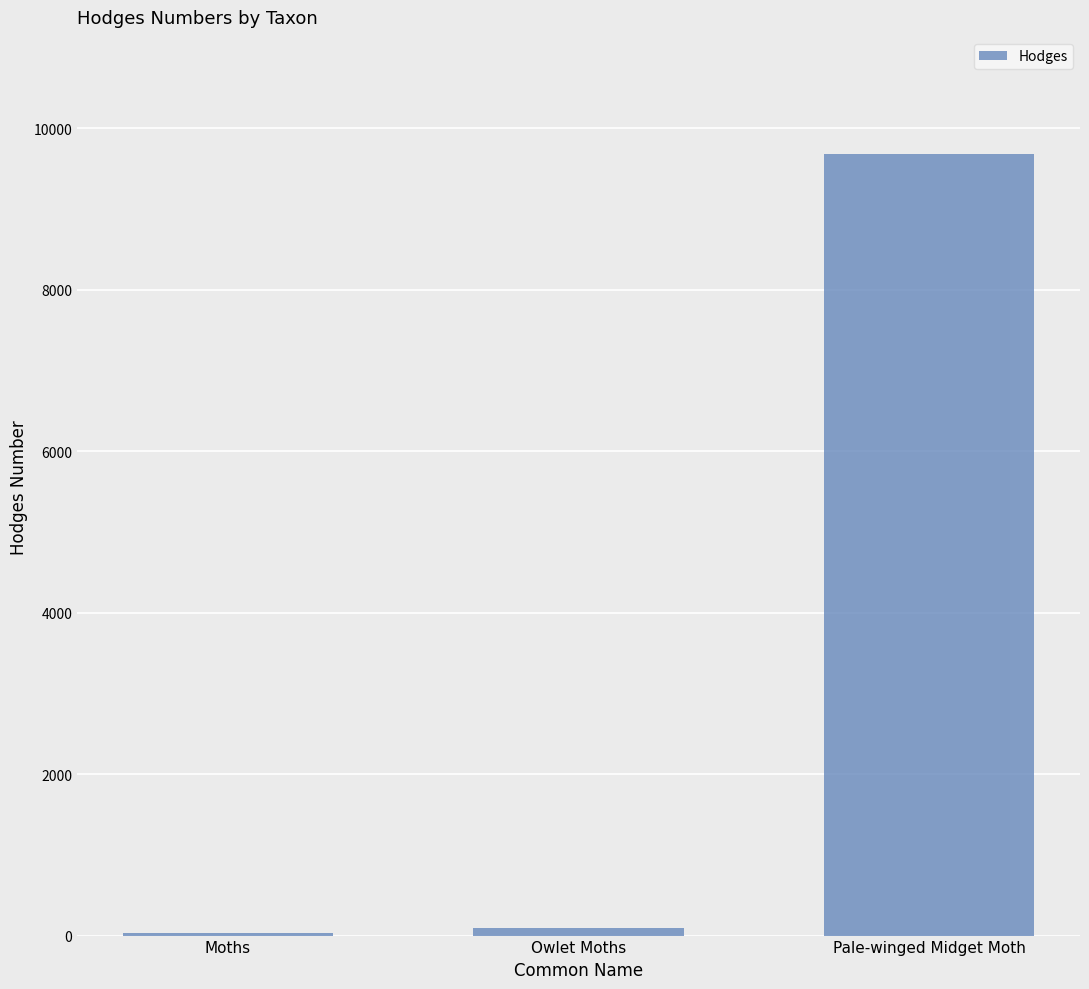

What value does the data have at Pale-winged Midget Moth?

9681.1